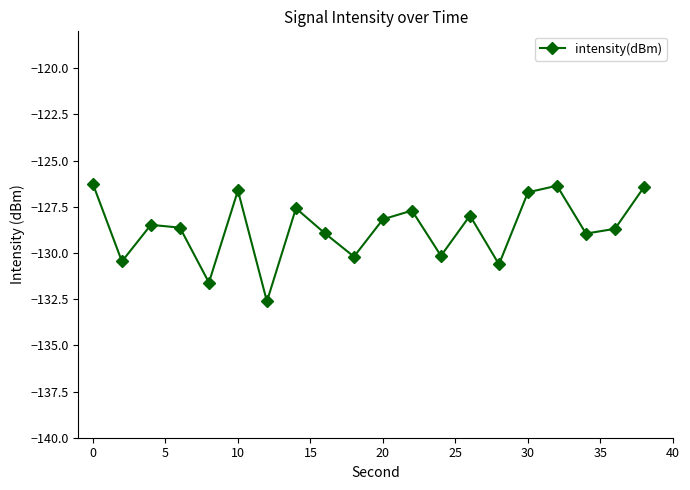

What is the sum of all values?

-2573.1